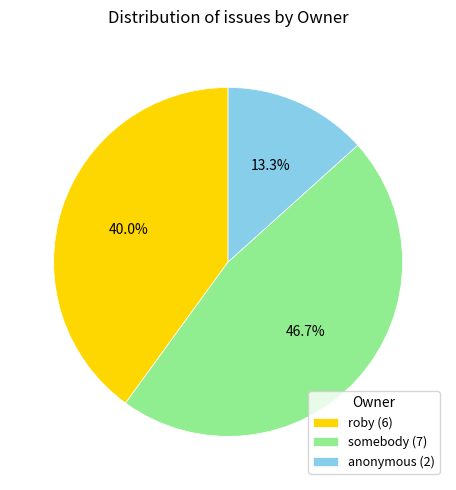

Is there any slice that represents more than half of the pie?

No